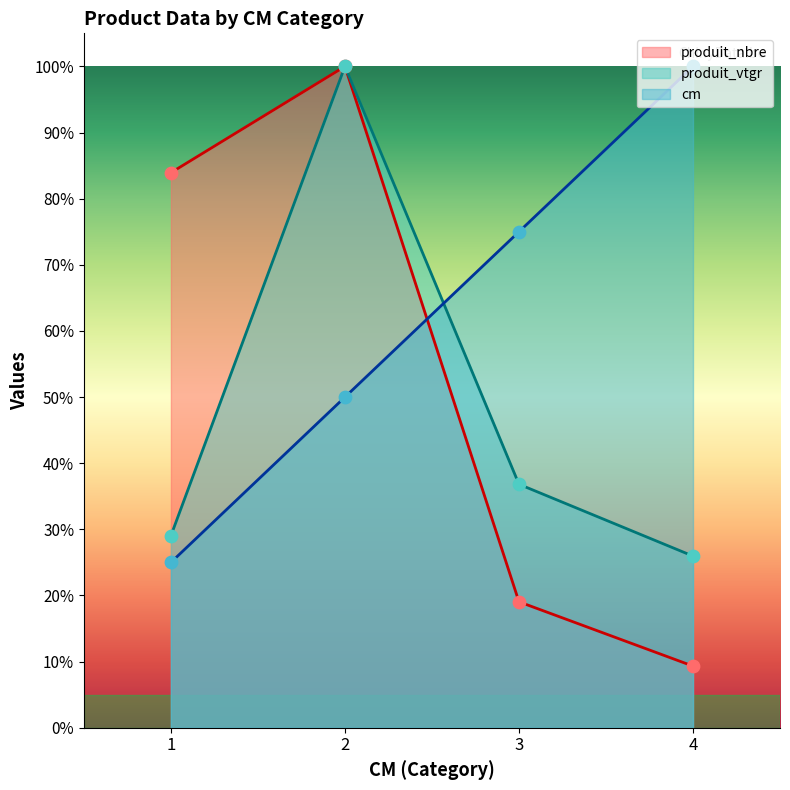

What is the total value across all series at 3?

130.9